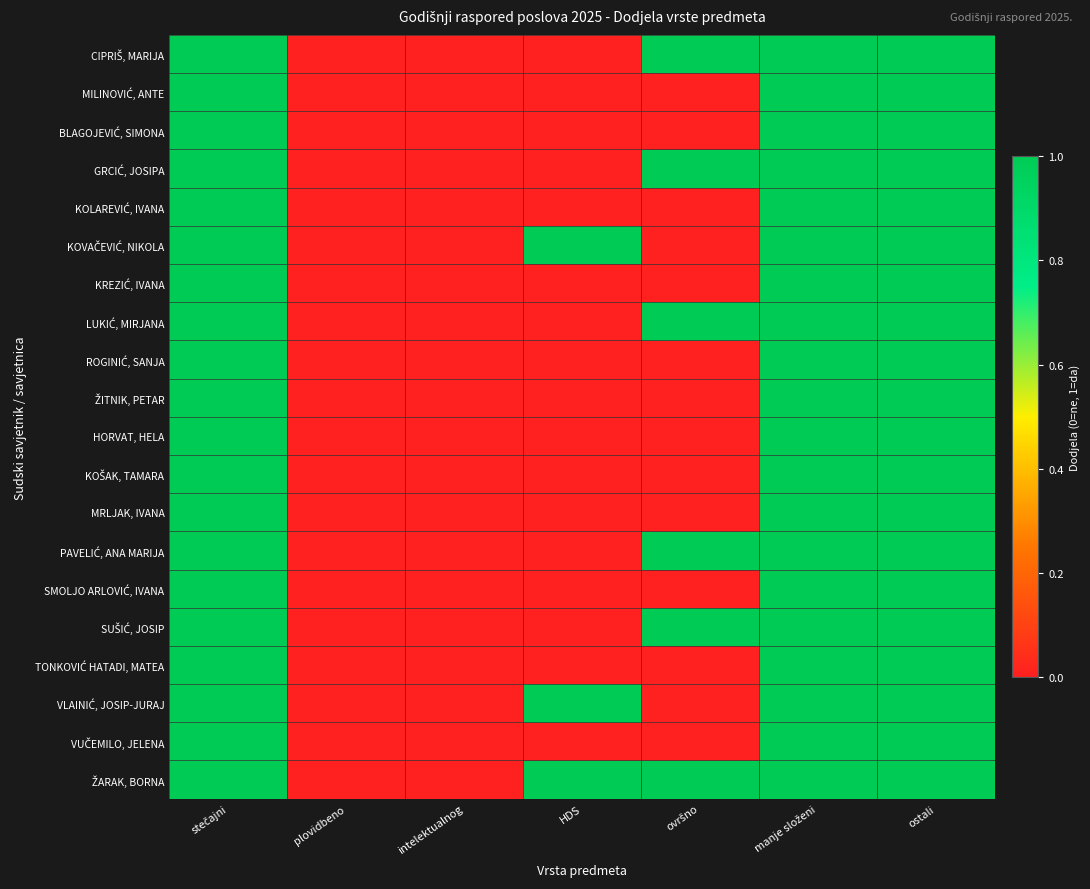

Count the number of categories in the chart.

7